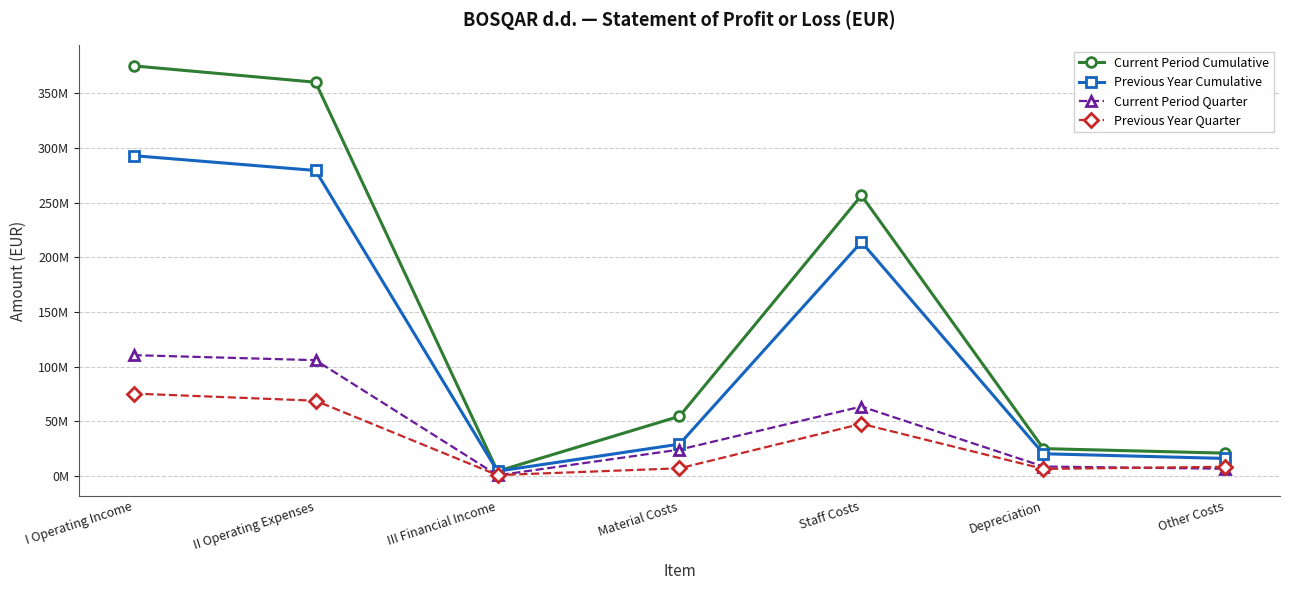

Read the Current Period Quarter value at Staff Costs, to the nearest 100.

63485100